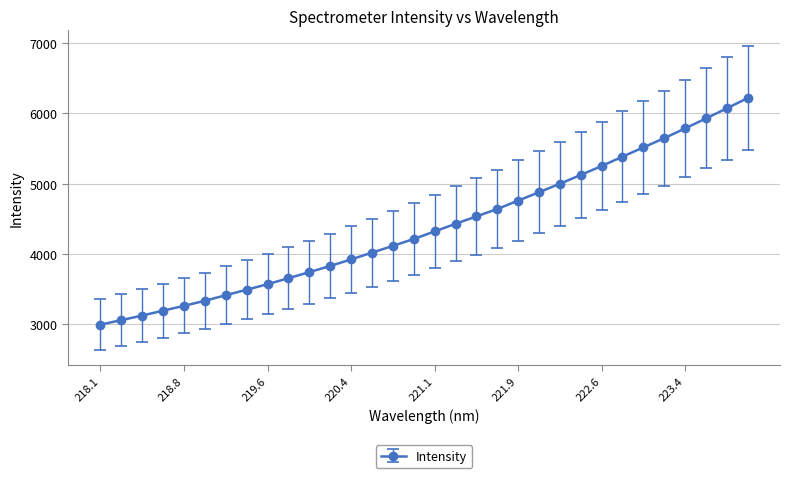

What is the difference between the maximum and second lowest values?

3159.2